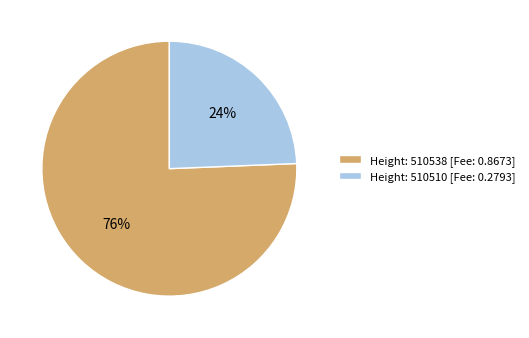

To the nearest percent, what percentage of the pie is Height: 510538?

76%